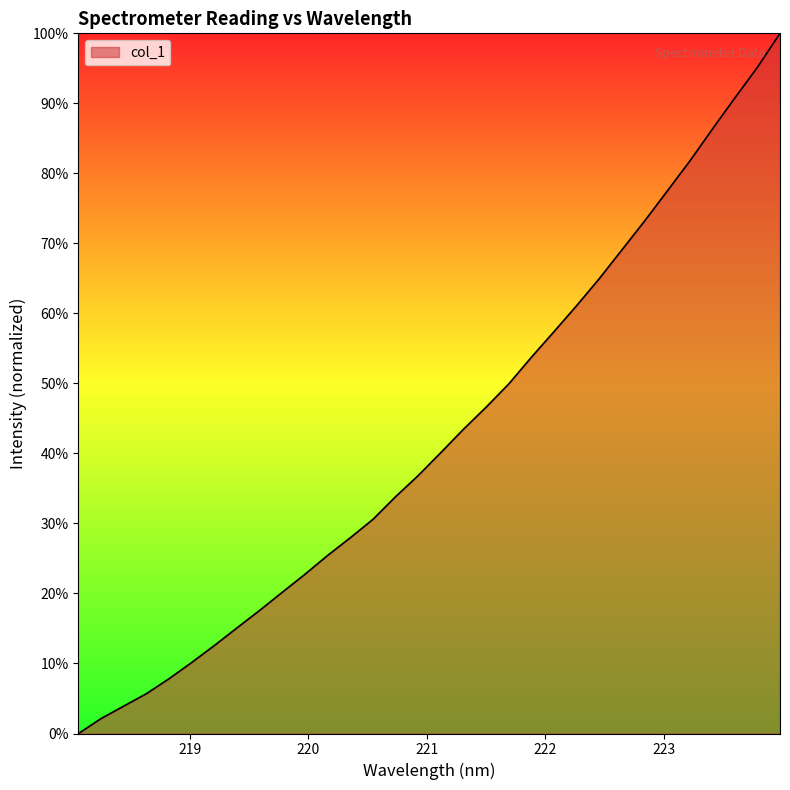

What is the greatest value displayed?

100.0